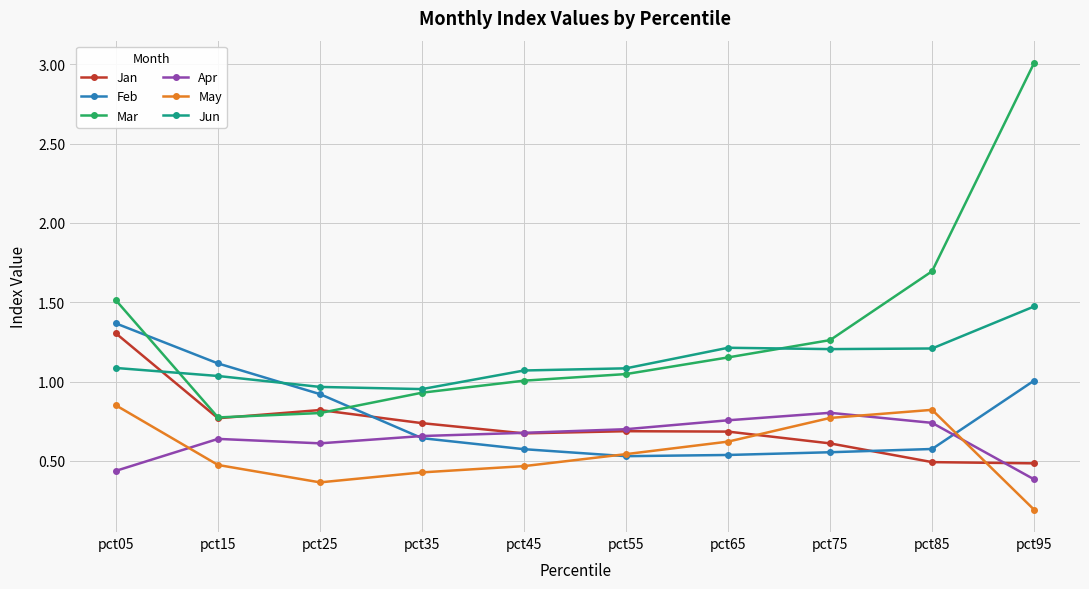

Which category has the lowest value across all series?

pct95